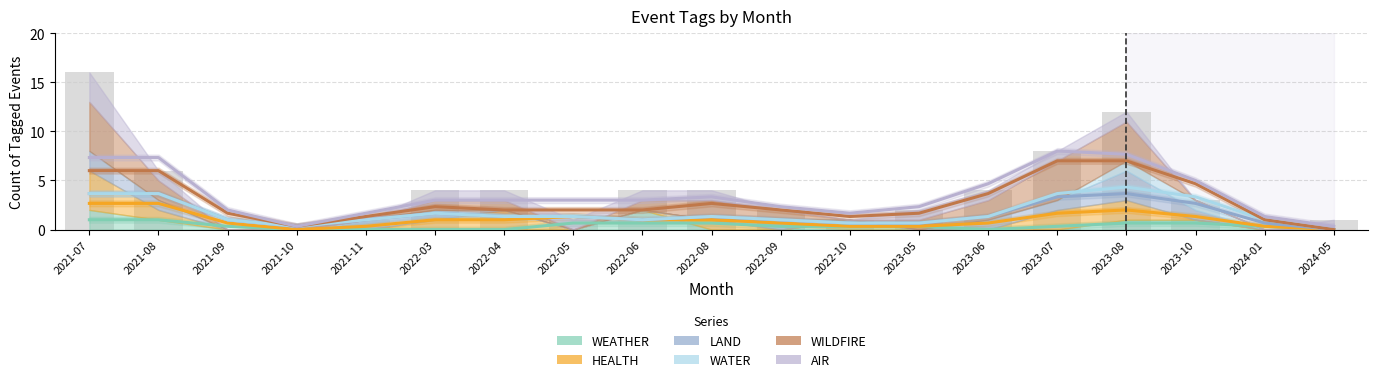

Is the value of HEALTH at 2023-10 greater than the value of WATER at 2022-09?

Yes